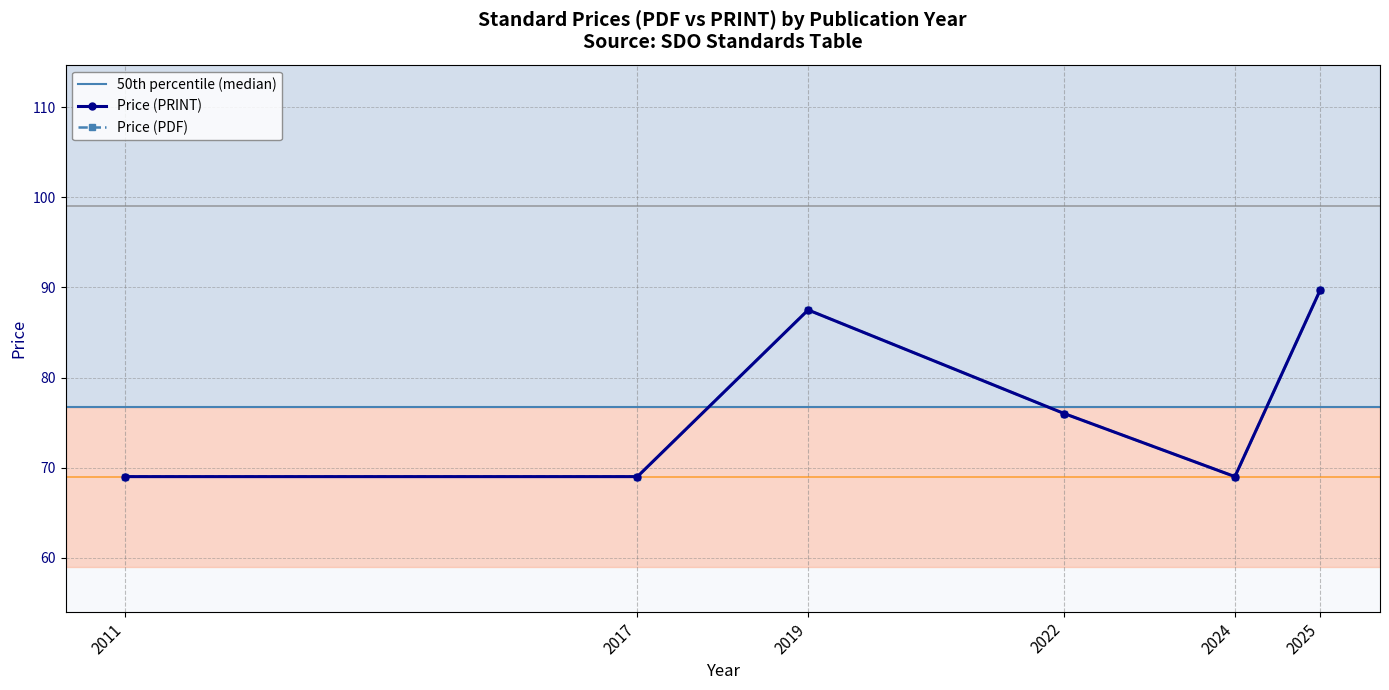

Is the value of Price (PDF) at 2025 greater than the value of Price (PRINT) at 2025?

No